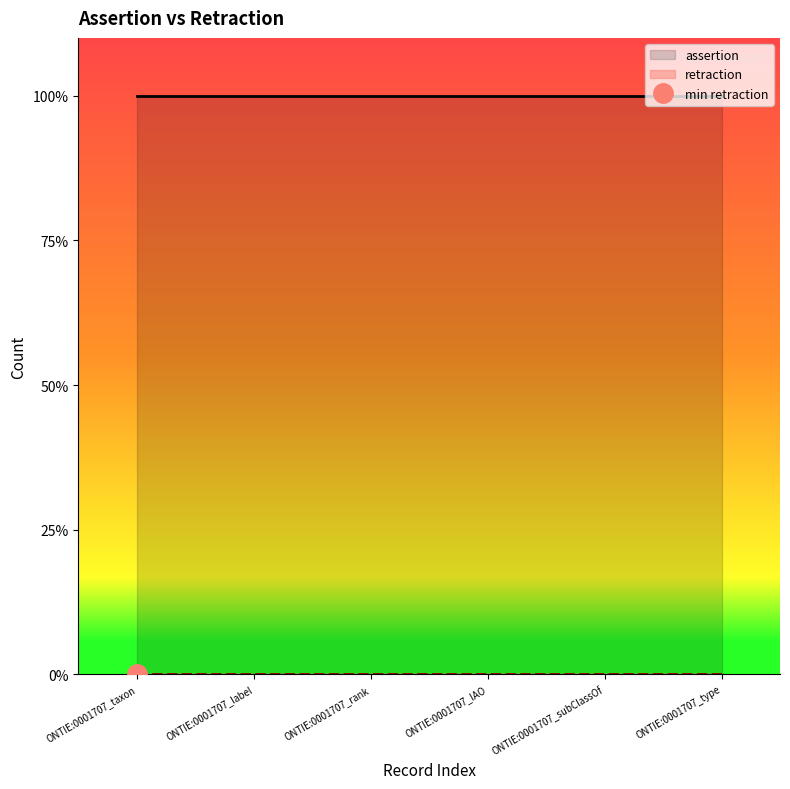

List the series in order of their overall mean, highest first.

assertion, retraction